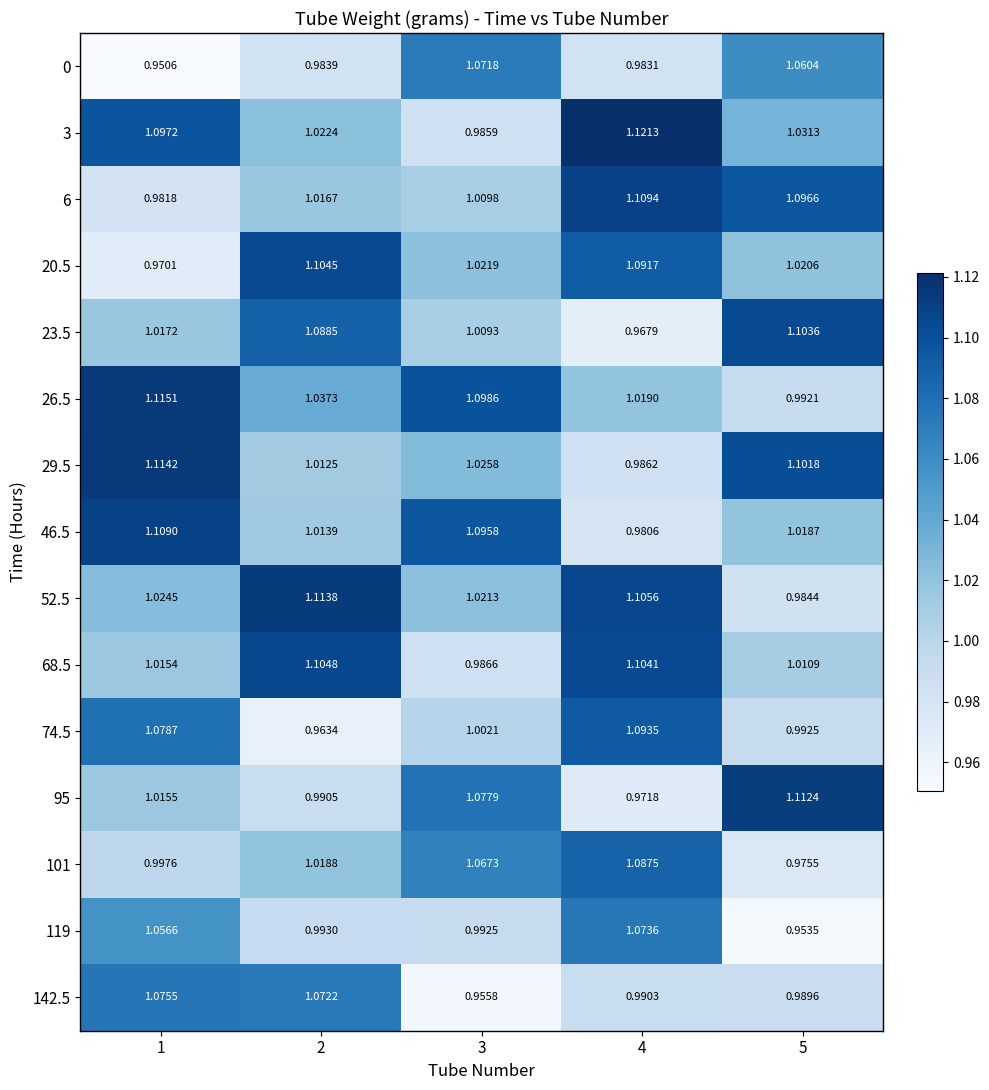

Rank the series by their maximum value, from highest to lowest.

3, 26.5, 29.5, 52.5, 95, 6, 46.5, 68.5, 20.5, 23.5, 74.5, 101, 142.5, 119, 0